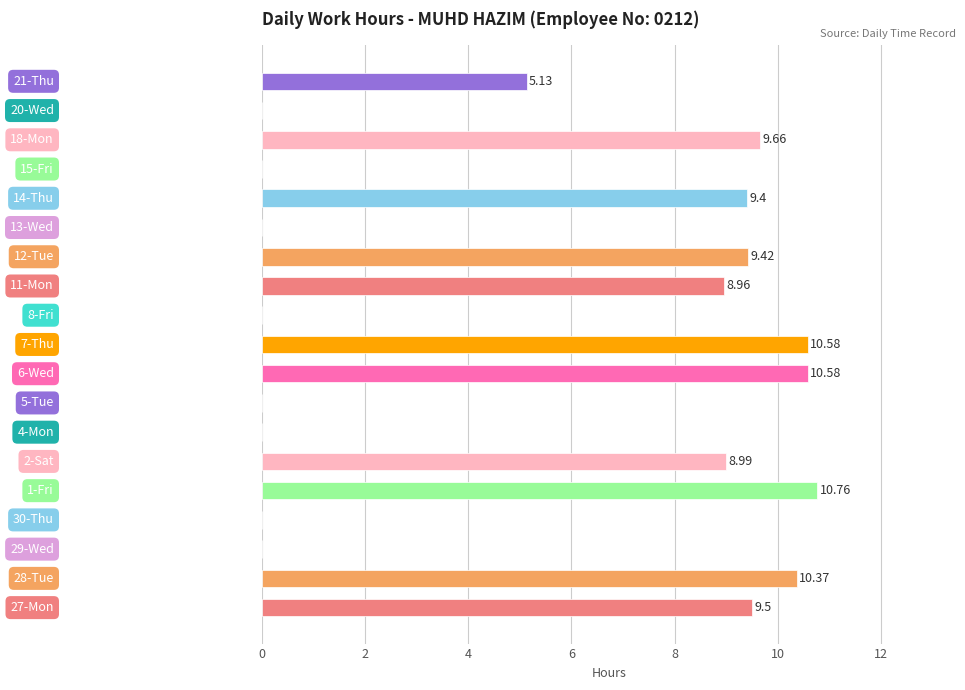

What is the difference between the second highest and second lowest values?

10.6